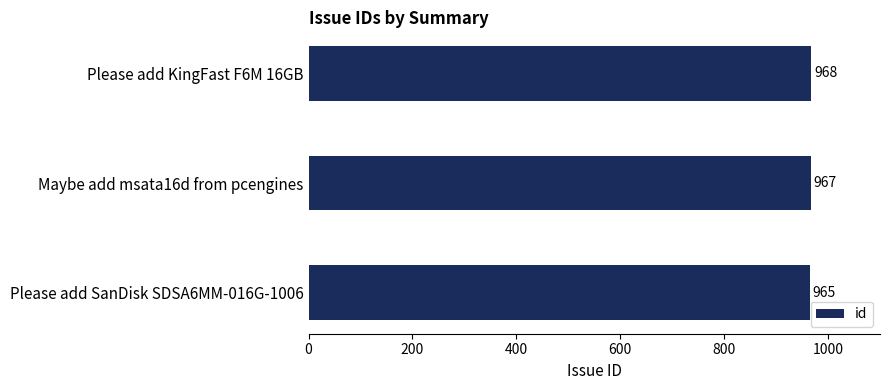

Approximately how many times larger is the value at Maybe add msata16d from pcengines compared to Please add KingFast F6M 16GB?

1.0